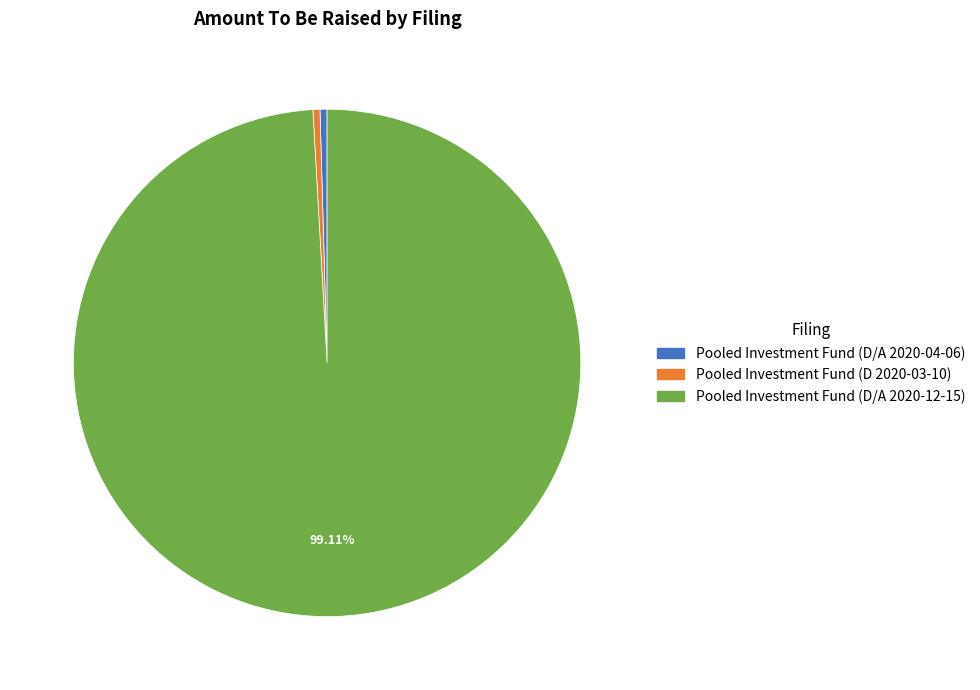

To the nearest percent, what is the difference between the largest and smallest slice percentages?

99%